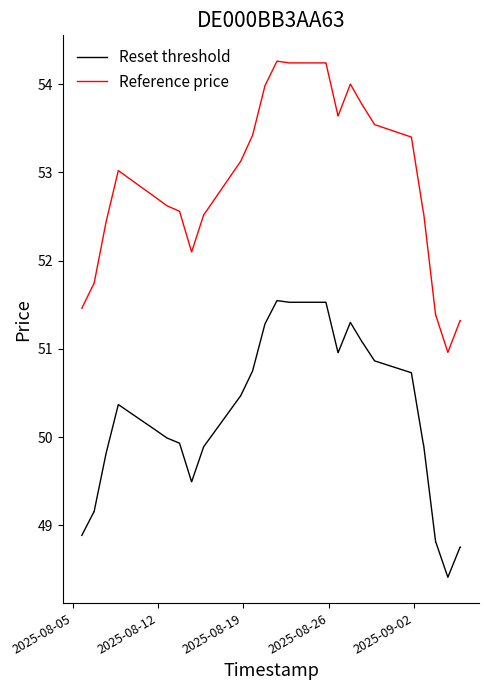

Which series has the largest total across all categories?

Reference price